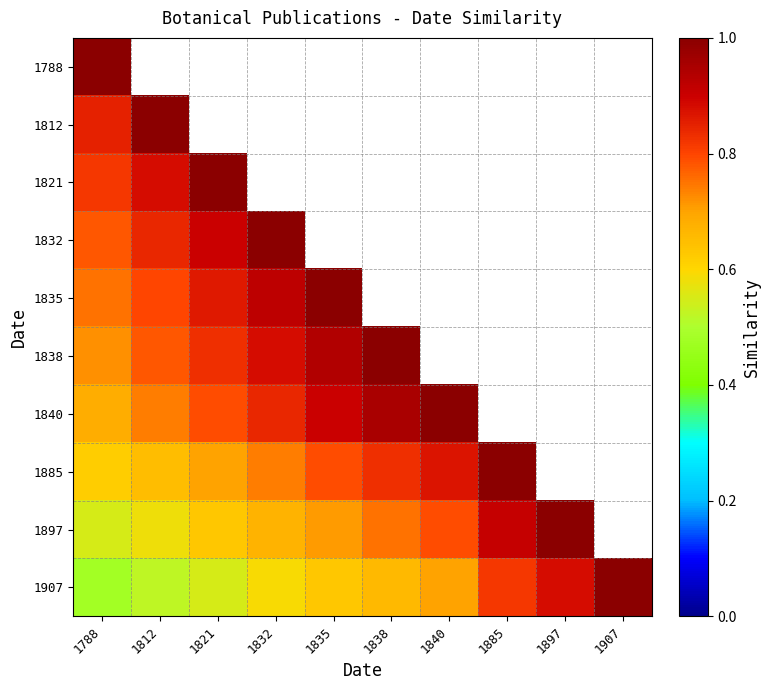

Which series has the widest spread of values?

1907